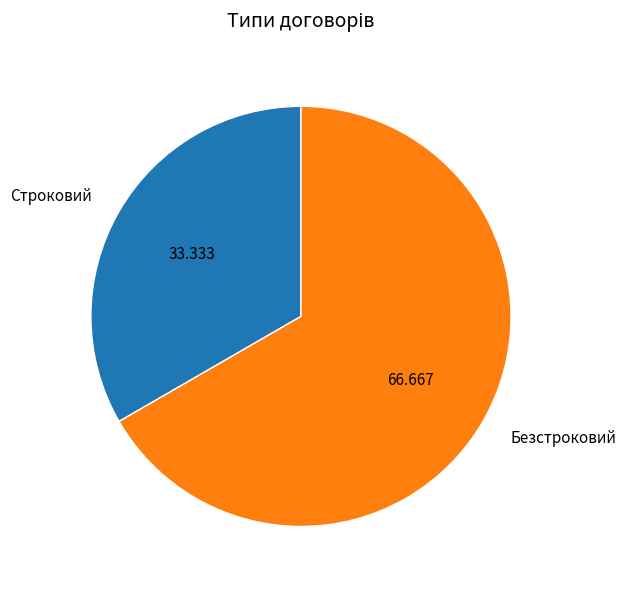

Do Безстроковий and Строковий together represent more than half of the pie?

Yes